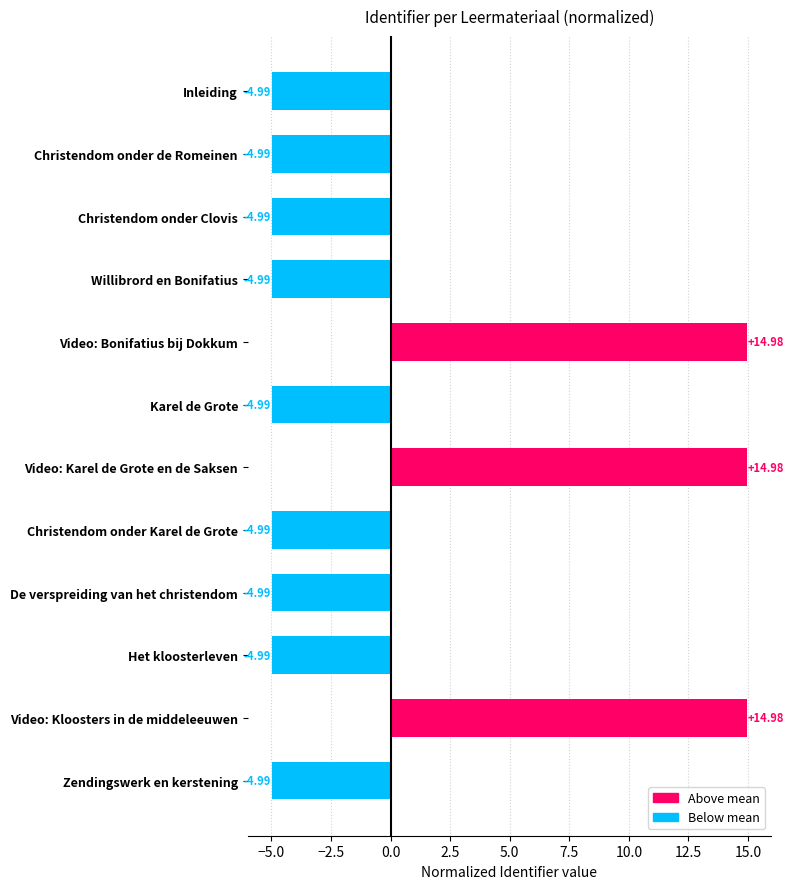

Between Video: Kloosters in de middeleeuwen and Christendom onder de Romeinen, which is larger?

Video: Kloosters in de middeleeuwen